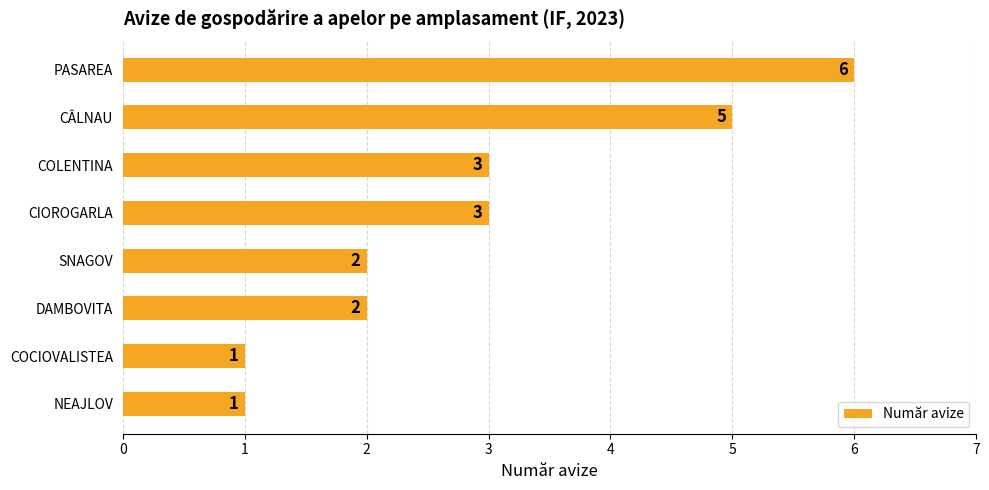

Between COCIOVALISTEA and COLENTINA, which is larger?

COLENTINA